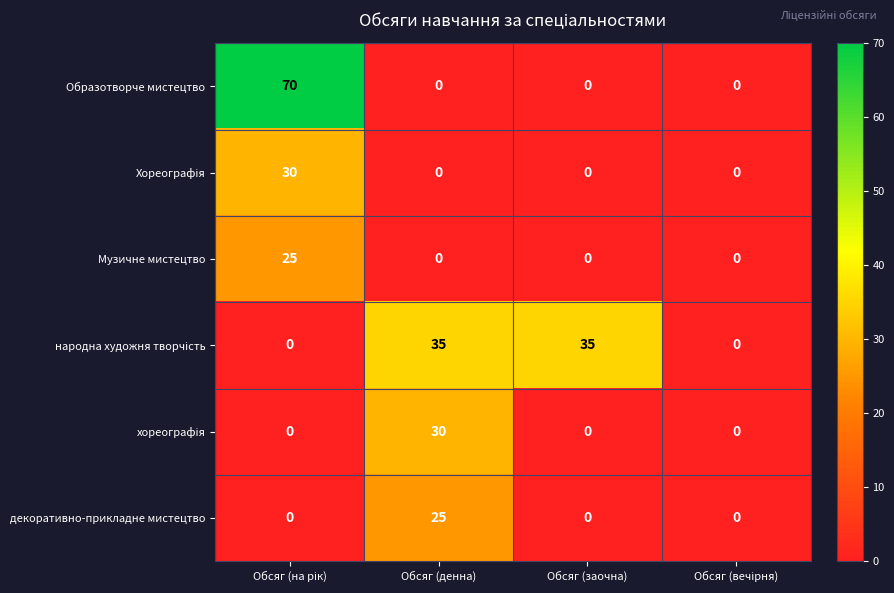

At how many categories does at least one series exceed 12?

3